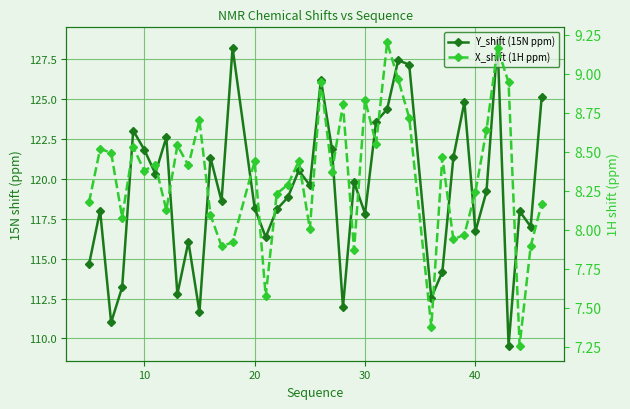

What is the difference between the maximum and minimum values in the Y_shift (15N ppm) series?

18.9